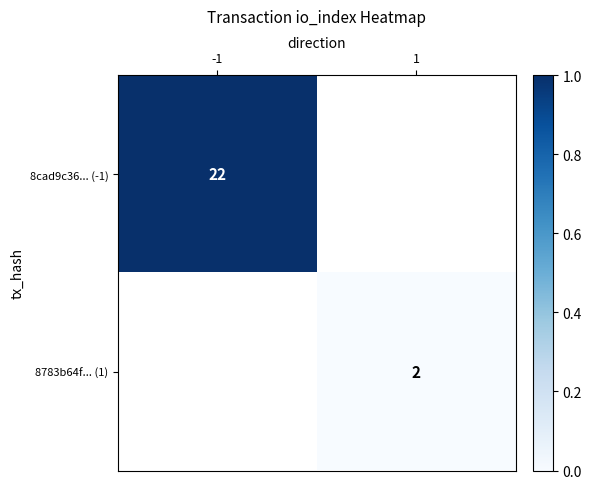

The 8783b64f... (1) series shows 1 at 1. True or false?

False